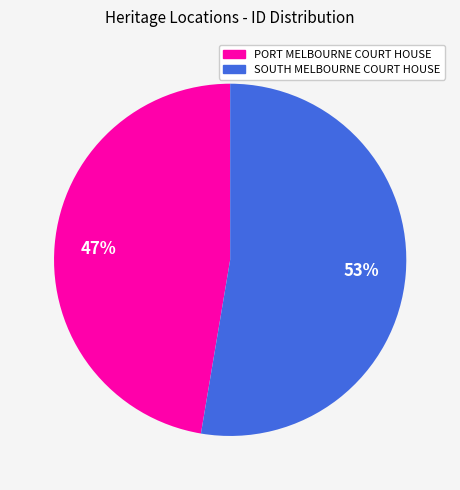

Do SOUTH MELBOURNE COURT HOUSE and PORT MELBOURNE COURT HOUSE together represent more than half of the pie?

Yes